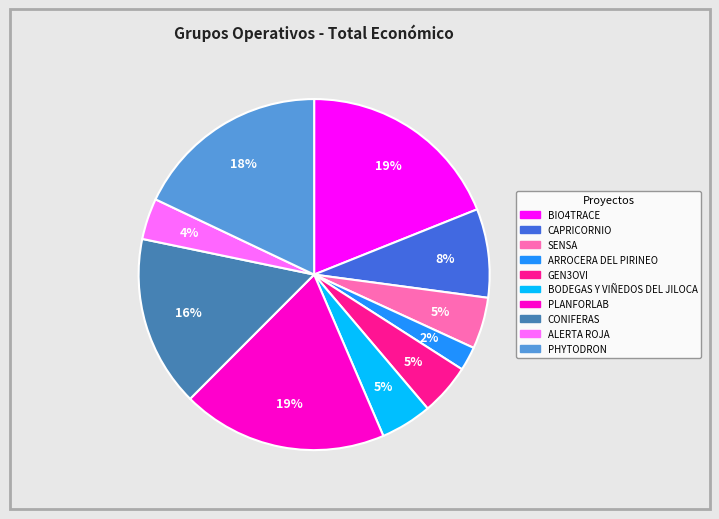

What is the ratio of the value at PHYTODRON to the value at CONIFERAS?

1.1